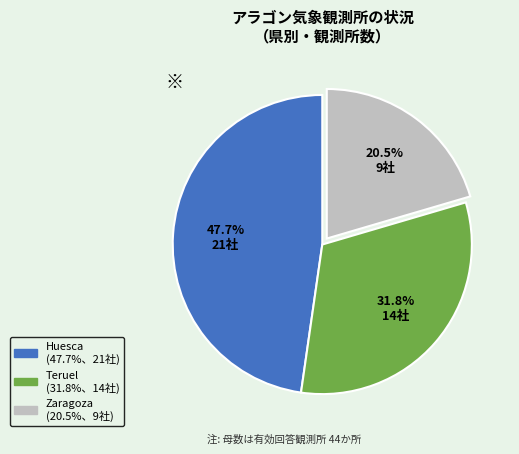

Count the number of slices in the pie.

3